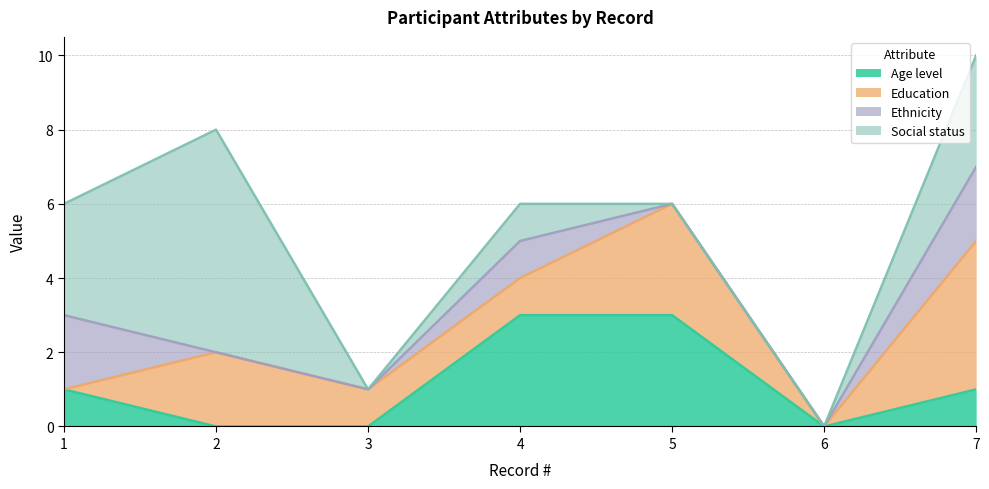

Where do Ethnicity and Education first cross each other?

1 and 2